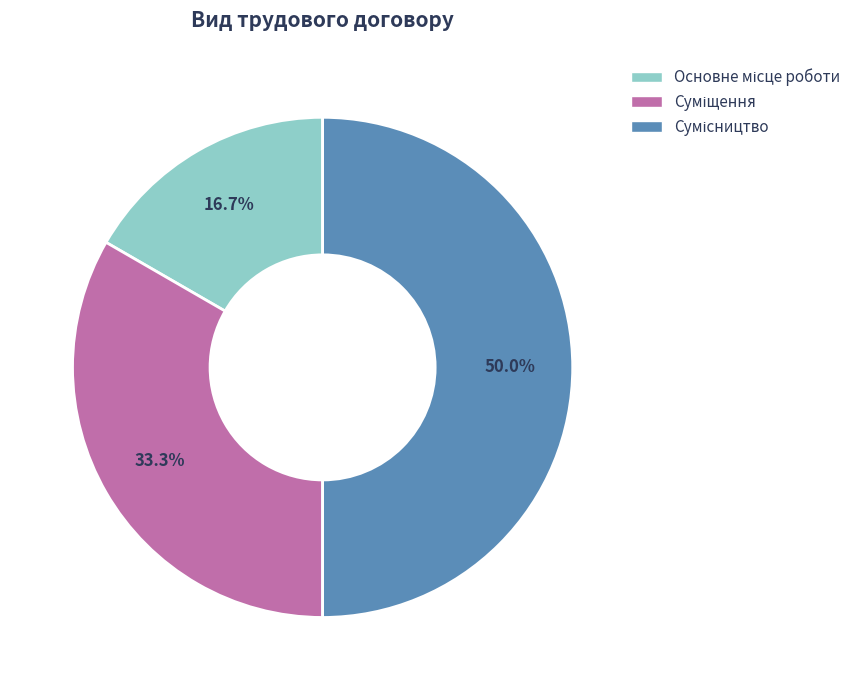

To the nearest percent, what is the difference between the largest and smallest slice percentages?

33%